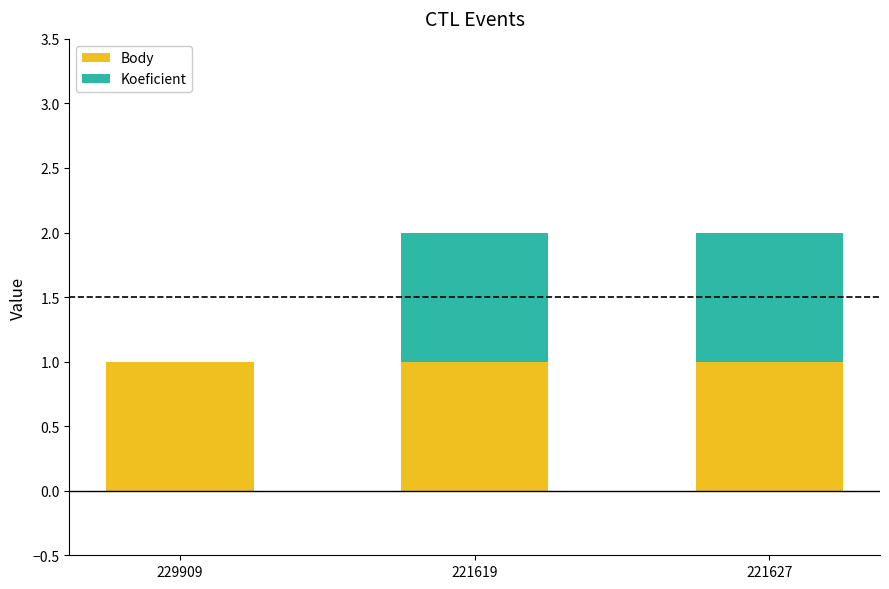

How many series are shown in this chart?

2